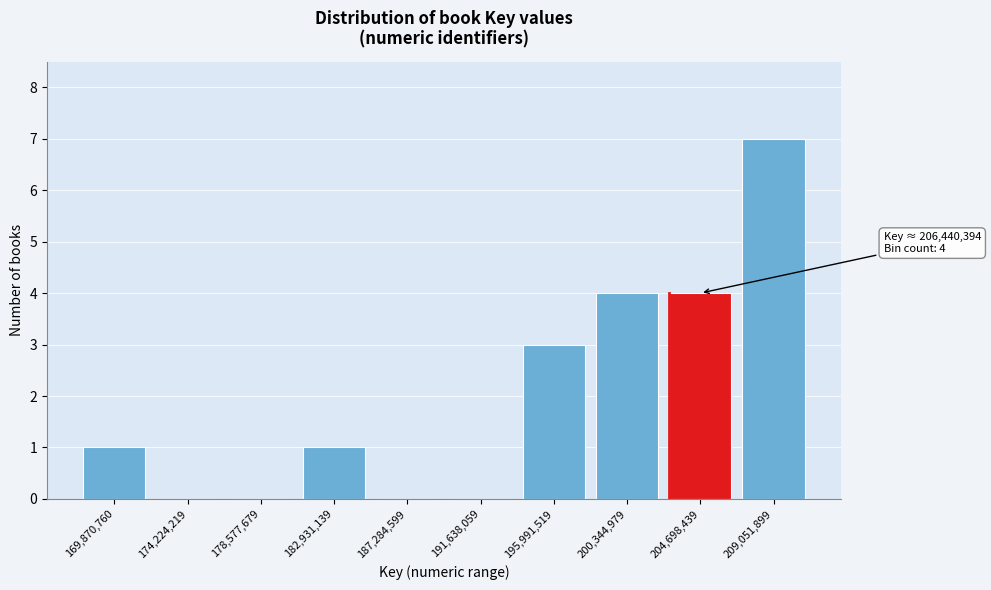

Reading left to right, what are all the values shown in this chart?

169,870,760=1	174,224,219=0	178,577,679=0	182,931,139=1	187,284,599=0	191,638,059=0	195,991,519=3	200,344,979=4	204,698,439=4	209,051,899=7